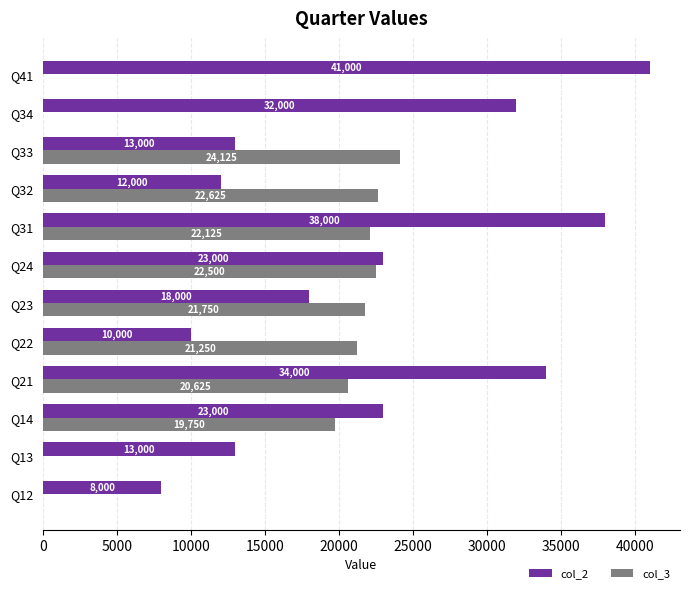

Which series changed the most between Q12 and Q31?

col_2